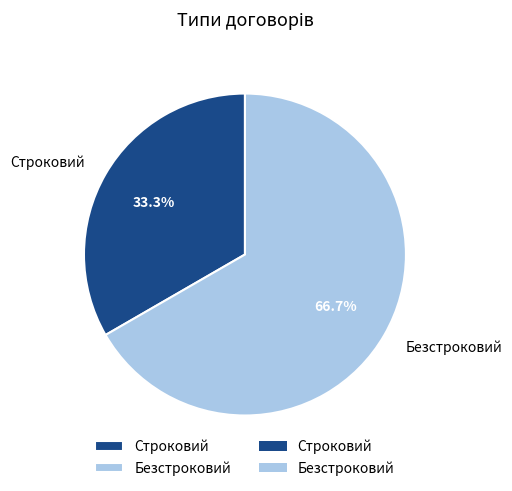

What is the total percentage of Строковий and Безстроковий?

100.0%